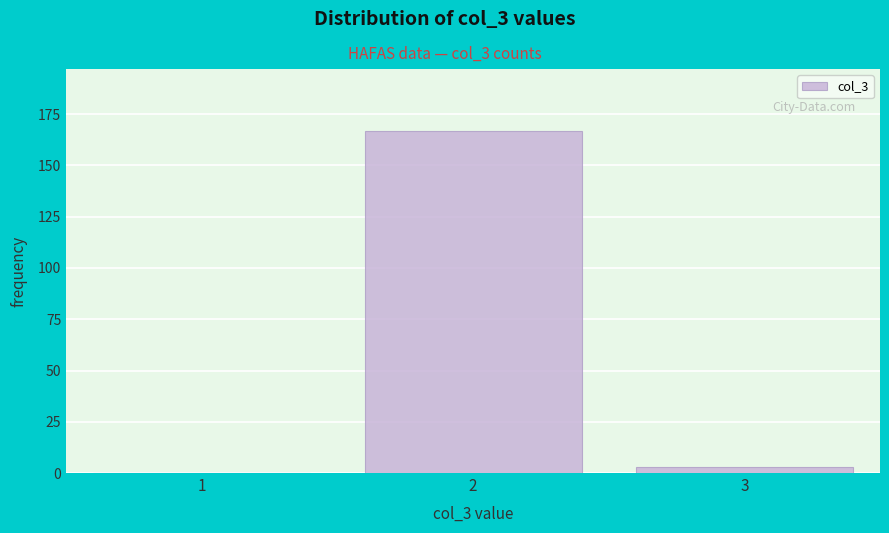

Reading left to right, transcribe this chart: for each bar, give the range it covers on the x-axis and its height. The values are not printed on the chart, so give them approximately, as read against the axis.

0.5 to 1.5: 0
1.5 to 2.5: 165
2.5 to 3.5: under 5